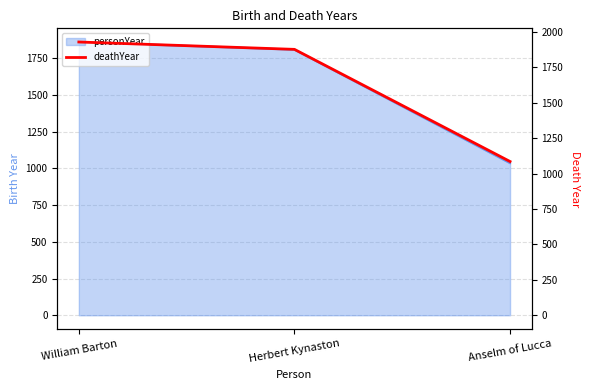

What is the difference between the maximum and minimum values?

844